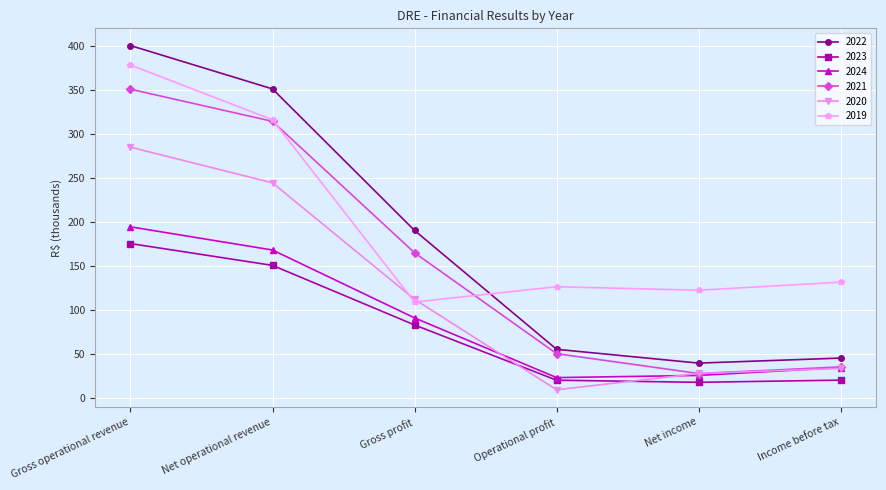

What are all the series names shown in the legend?

2022, 2023, 2024, 2021, 2020, 2019